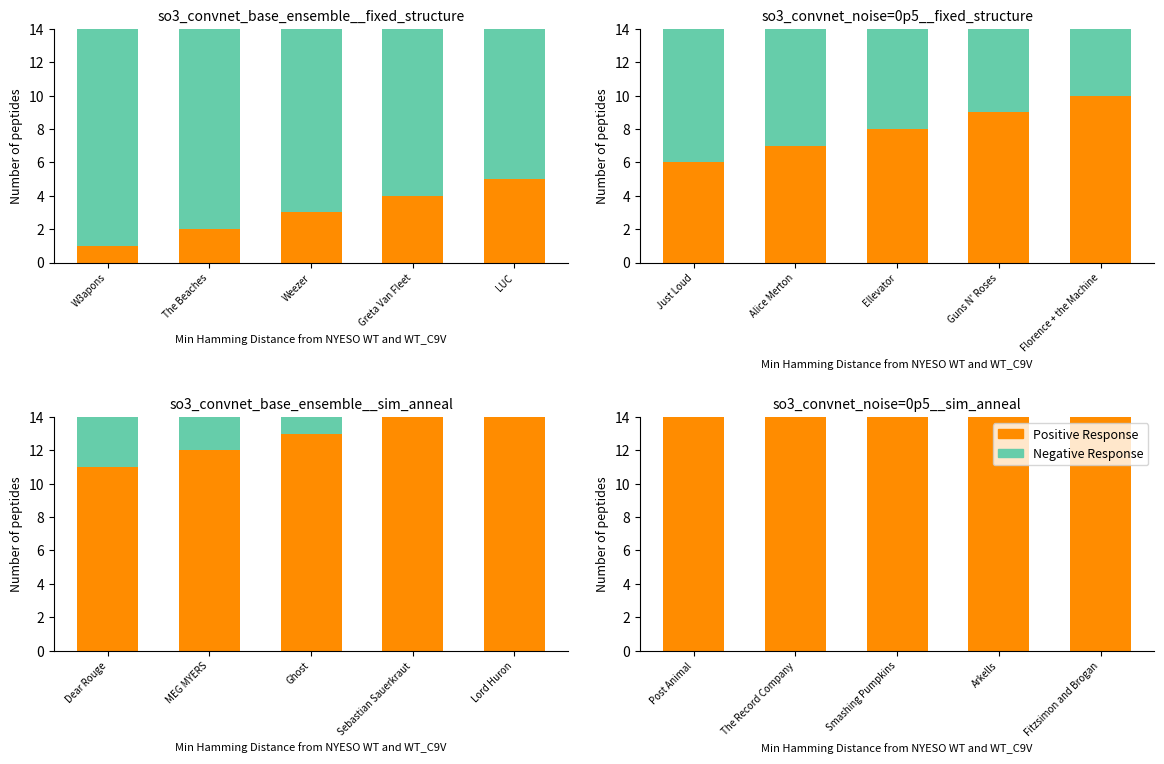

Which series has the widest spread of values?

Positive Response